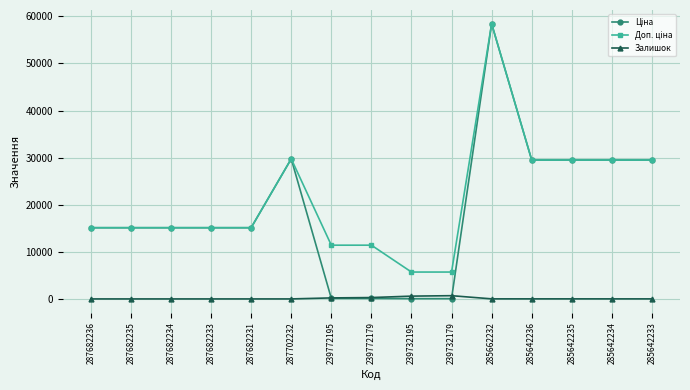

True or false: Залишок has a value of 9.0 at 285642233.

True